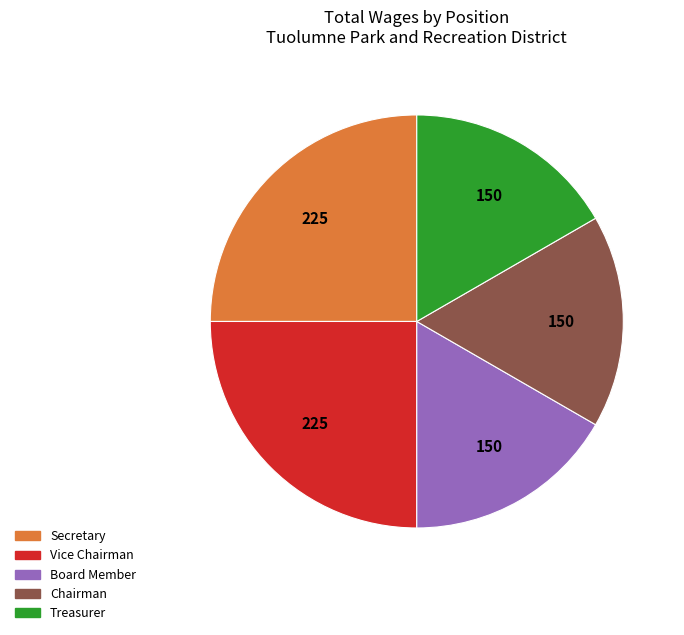

Do Board Member and Vice Chairman together represent more than half of the pie?

No